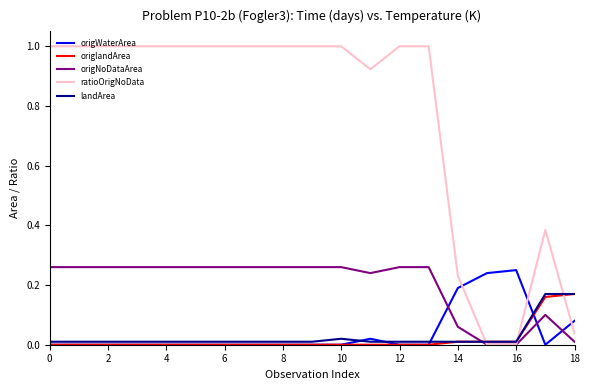

Which series has the widest spread of values?

ratioOrigNoData